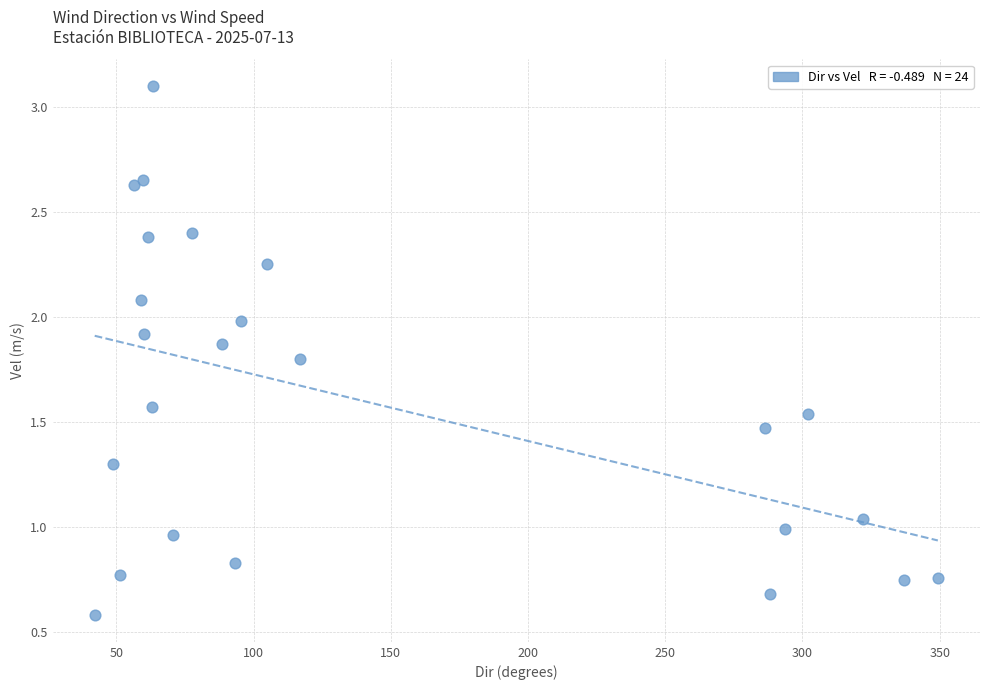

What is the range of Y values (max minus min)?

2.5